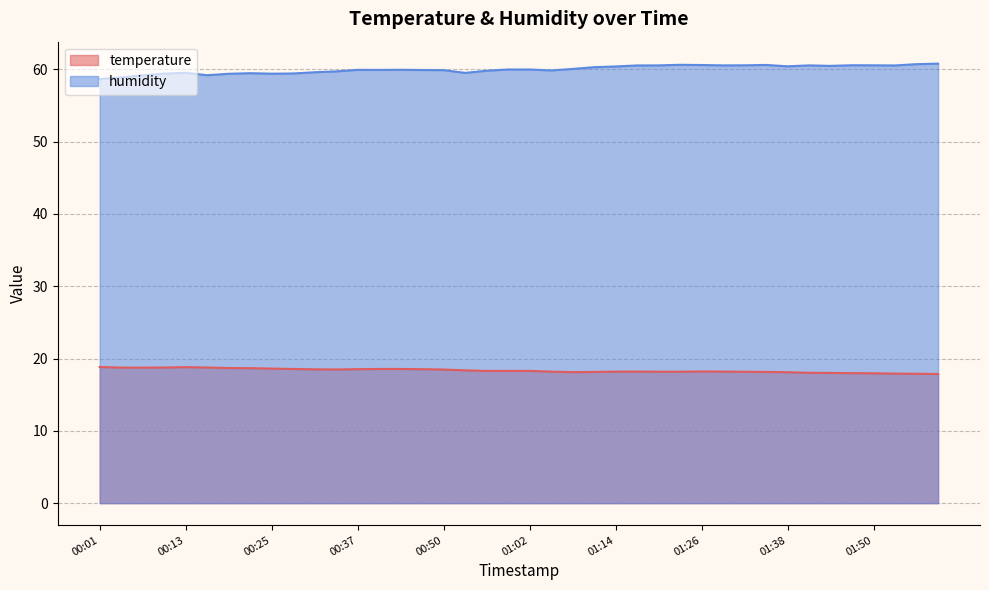

List the labels in order of temperature value, smallest first.

01:59, 01:56, 01:53, 01:50, 01:47, 01:44, 01:41, 01:38, 01:08, 01:11, 01:35, 01:32, 01:20, 01:23, 01:05, 01:14, 01:17, 01:29, 01:26, 00:56, 00:59, 01:02, 00:53, 00:50, 00:34, 00:31, 00:37, 00:47, 00:28, 00:40, 00:44, 00:25, 00:22, 00:19, 00:07, 00:04, 00:10, 00:16, 00:13, 00:01